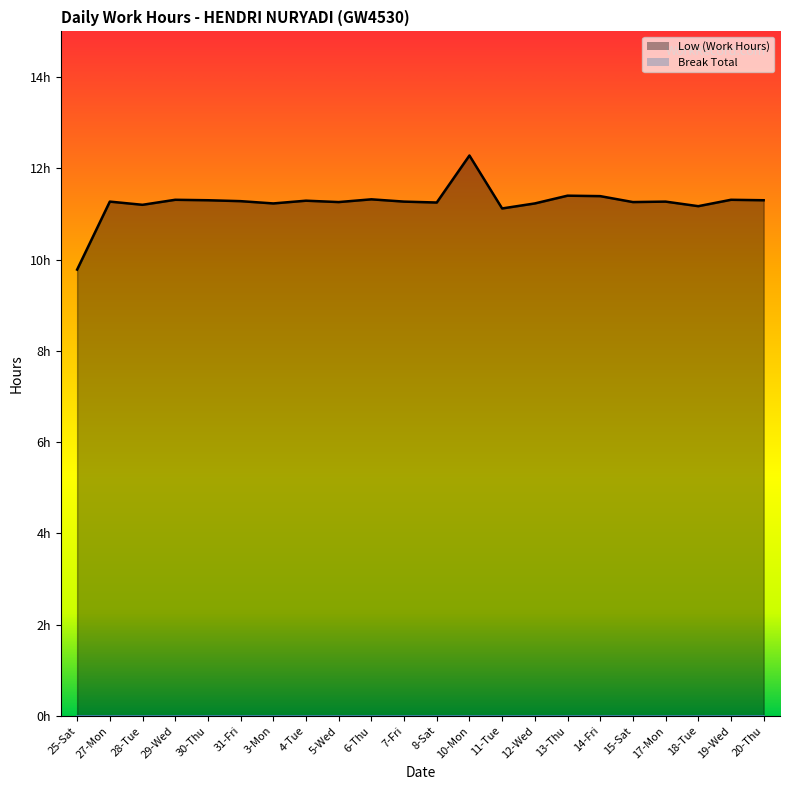

List the labels in order of value, largest first.

10-Mon, 13-Thu, 14-Fri, 6-Thu, 29-Wed, 19-Wed, 30-Thu, 20-Thu, 4-Tue, 31-Fri, 27-Mon, 7-Fri, 17-Mon, 5-Wed, 15-Sat, 8-Sat, 3-Mon, 12-Wed, 28-Tue, 18-Tue, 11-Tue, 25-Sat